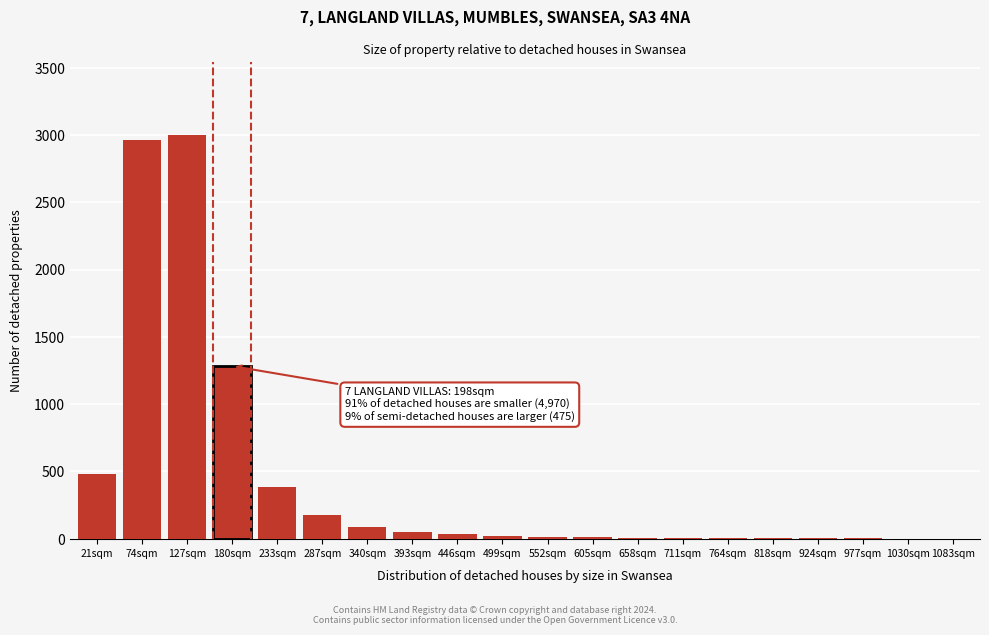

The value at 287sqm is 175. True or false?

True